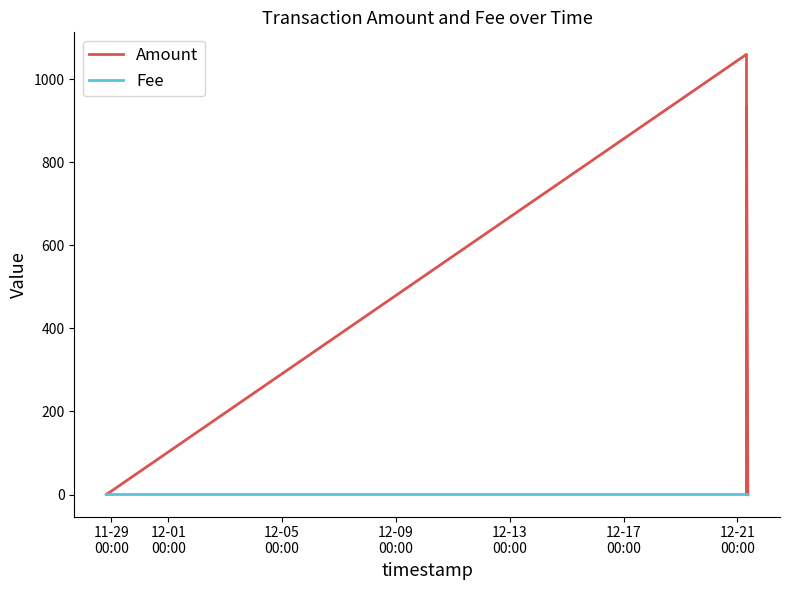

What position from the left is 12-13
00:00?

5